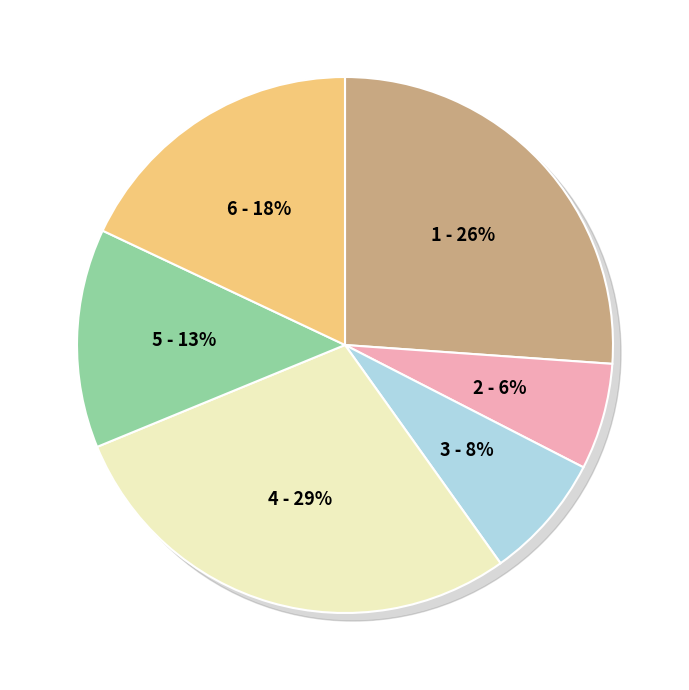

To the nearest percent, what portion does макаронные изделия отварные represent?

26%